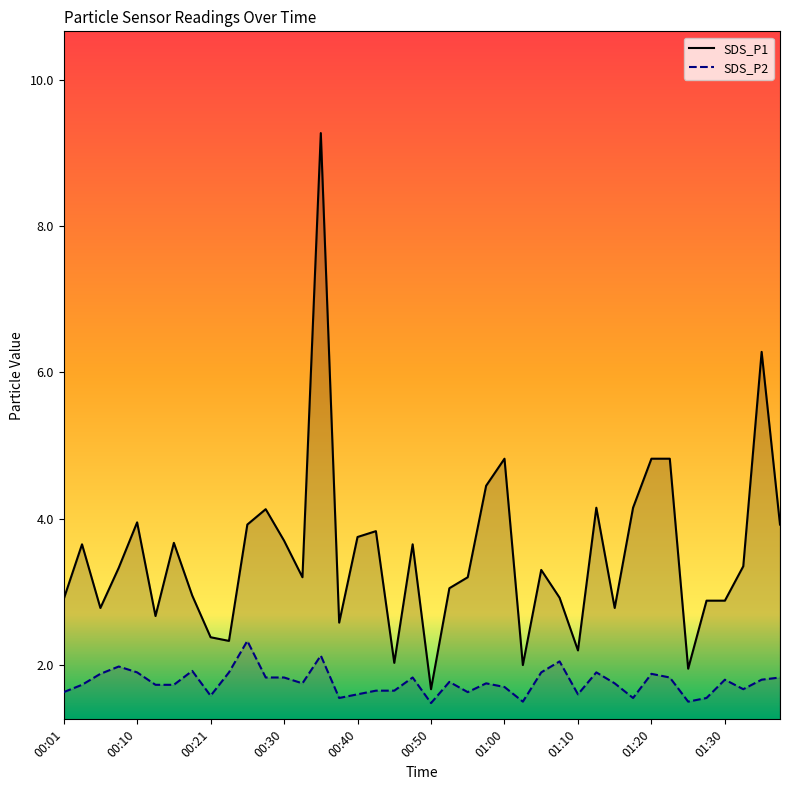

What is the average value of the SDS_P1 series?

3.5